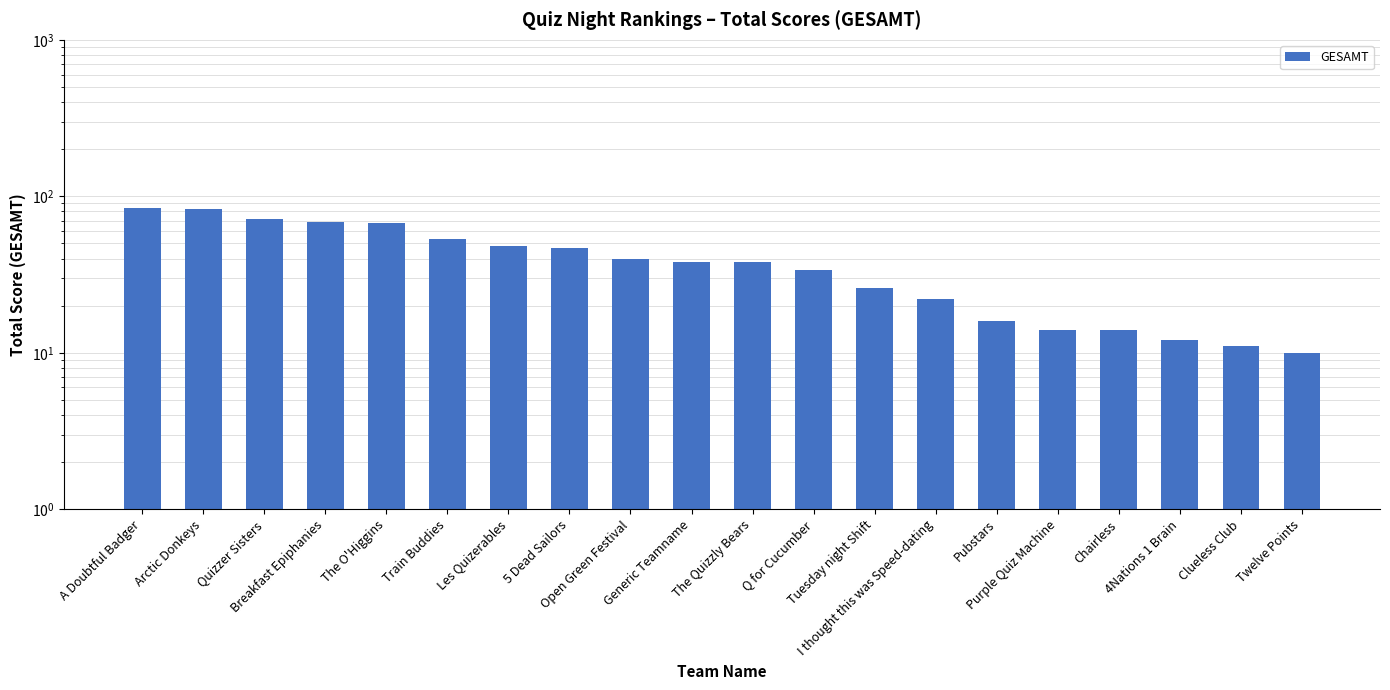

Reading left to right, extract all data points from this chart.

A Doubtful Badger=84	Arctic Donkeys=83	Quizzer Sisters=72	Breakfast Epiphanies=69	The O'Higgins=68	Train Buddies=53	Les Quizerables=48	5 Dead Sailors=47	Open Green Festival=40	Generic Teamname=38	The Quizzly Bears=38	Q for Cucumber=34	Tuesday night Shift=26	I thought this was Speed-dating=22	Pubstars=16	Purple Quiz Machine=14	Chairless=14	4Nations 1 Brain=12	Clueless Club=11	Twelve Points=10